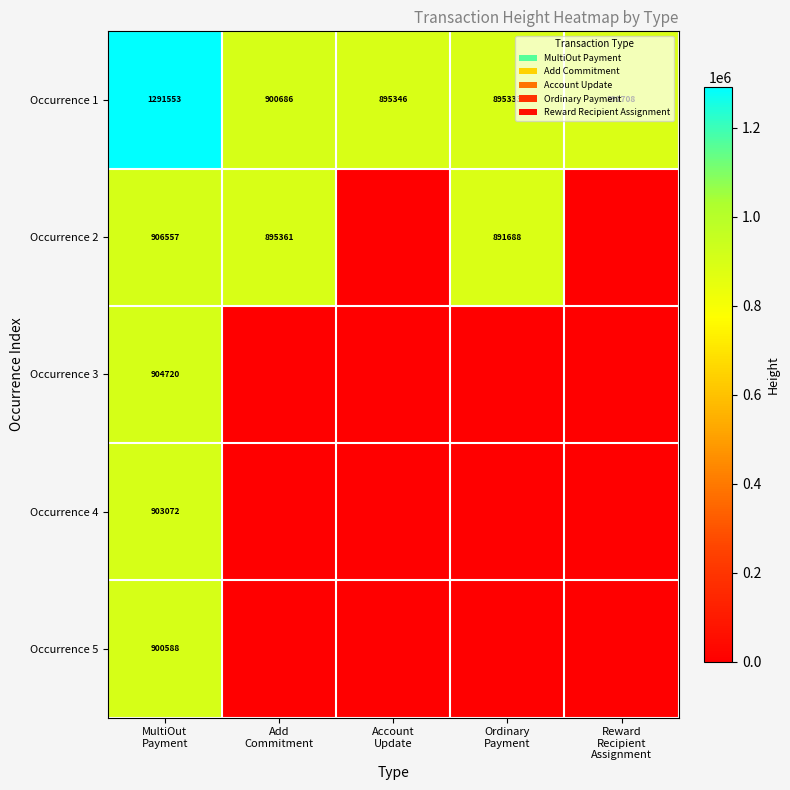

What is the average value of the Occurrence 1 series?

974925